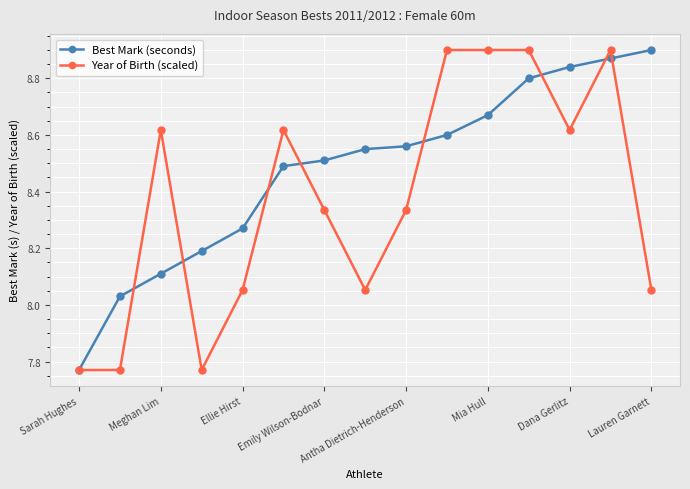

List the series in order of their overall mean, highest first.

Best Mark (seconds), Year of Birth (scaled)